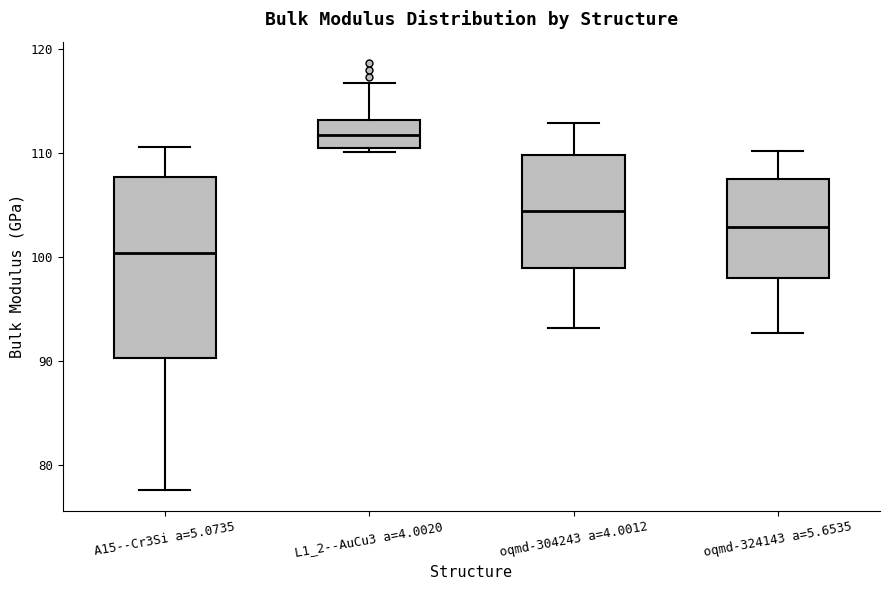

Which box has the lowest median line?

A15--Cr3Si a=5.0735